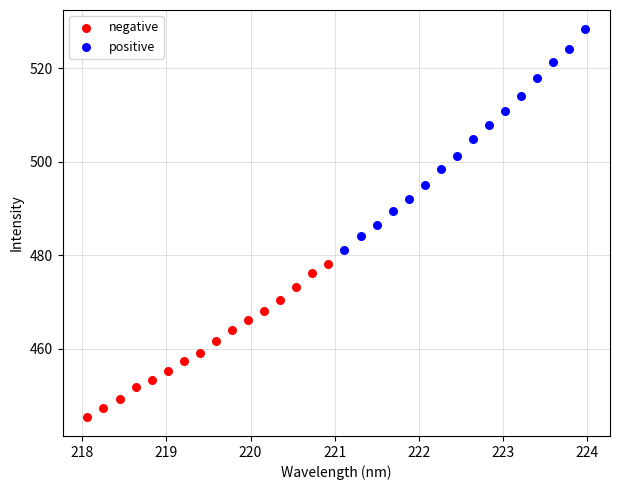

Which series has the largest Y range (max minus min)?

positive